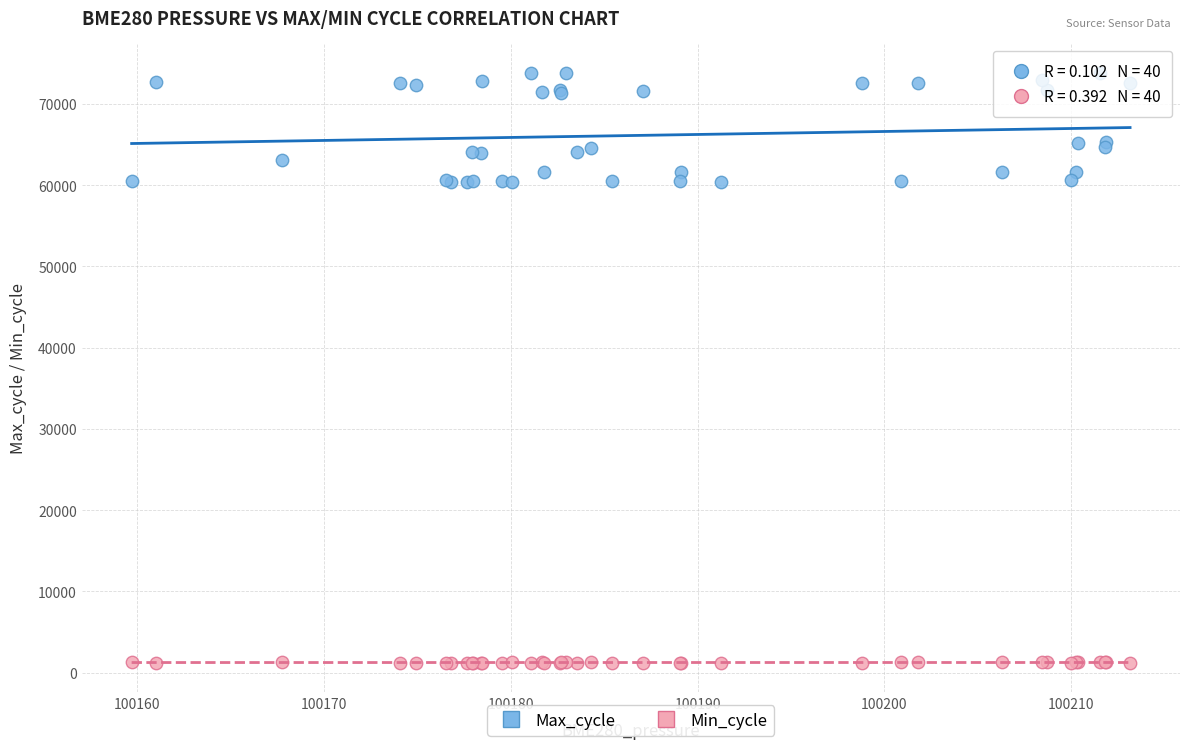

Which series contains the highest Y value?

Max_cycle